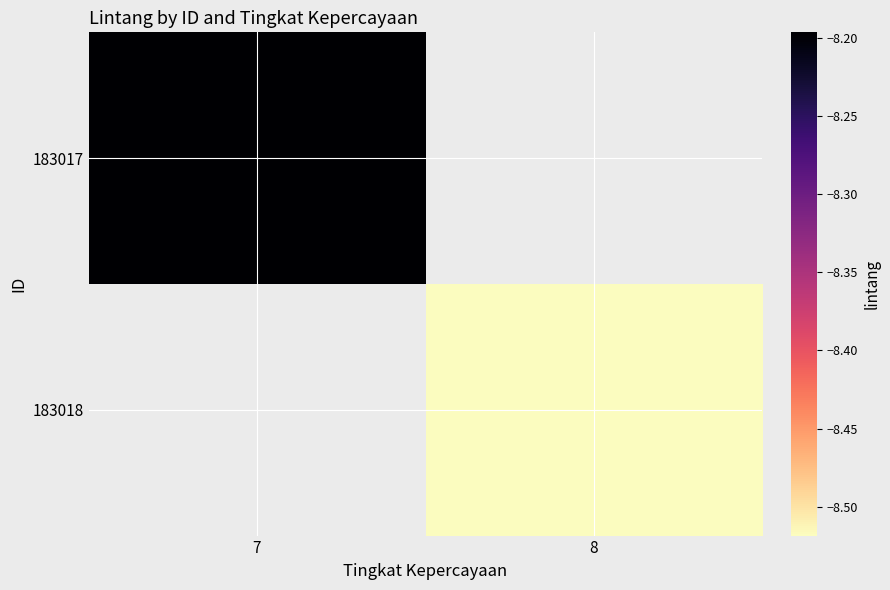

Which category has the highest value across all series?

7